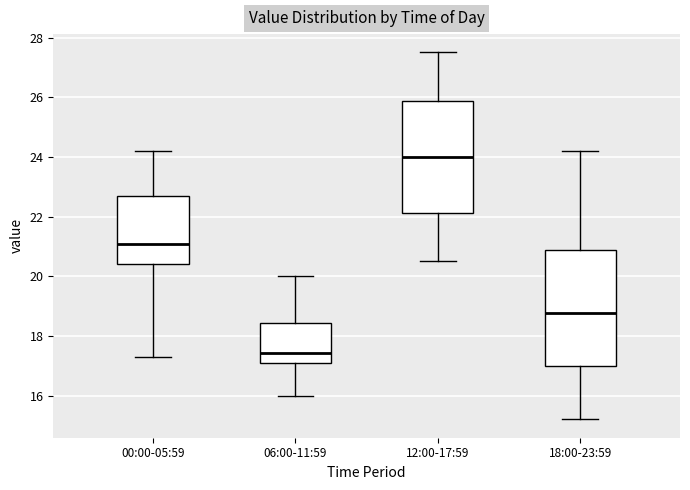

Reading left to right, transcribe this box plot: for each box, give where its median line is, the range the box spans, and where its two whiskers end, as read against the y-axis. The values are not printed on the chart, so give them approximately, as read against the axis.

00:00-05:59: median 21.0, box 20.4 to 22.8, whiskers 17.4 to 24.2
06:00-11:59: median 17.4, box 17.2 to 18.4, whiskers 16.0 to 20.0
12:00-17:59: median 24.0, box 22.2 to 25.8, whiskers 20.6 to 27.6
18:00-23:59: median 18.8, box 17.0 to 20.8, whiskers 15.2 to 24.2